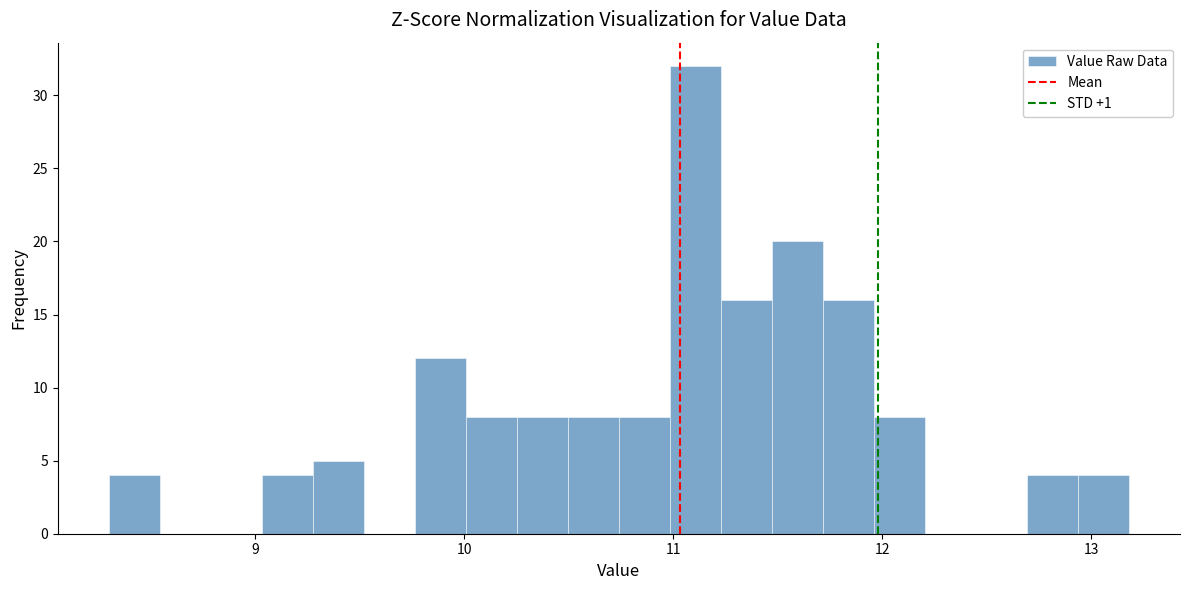

Around what value on the x-axis is the tallest bar? Give the approximate position of its centre, as read against the axis.

11.1